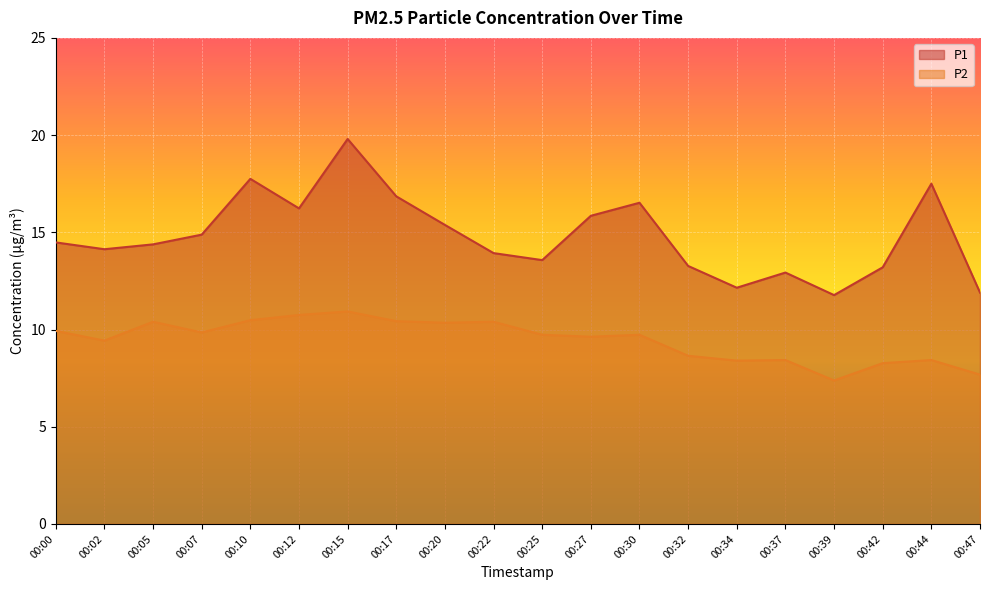

Which category has the highest value across all series?

00:15